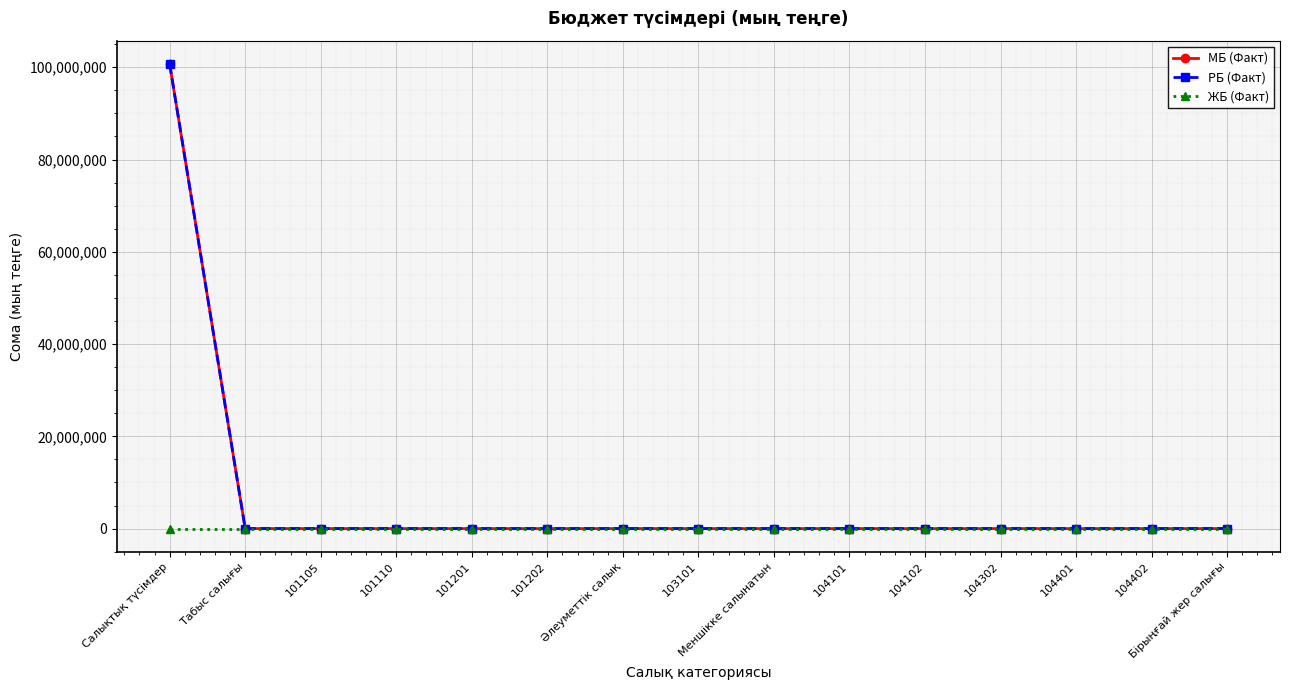

Rank the series at 101202 from lowest to highest value.

МБ (Факт), РБ (Факт), ЖБ (Факт)